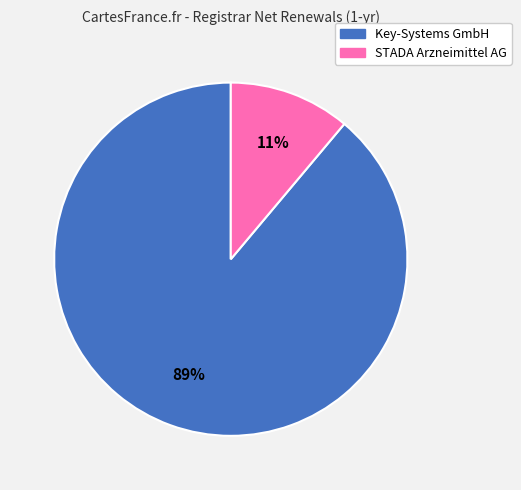

Does any single category account for the majority?

Yes